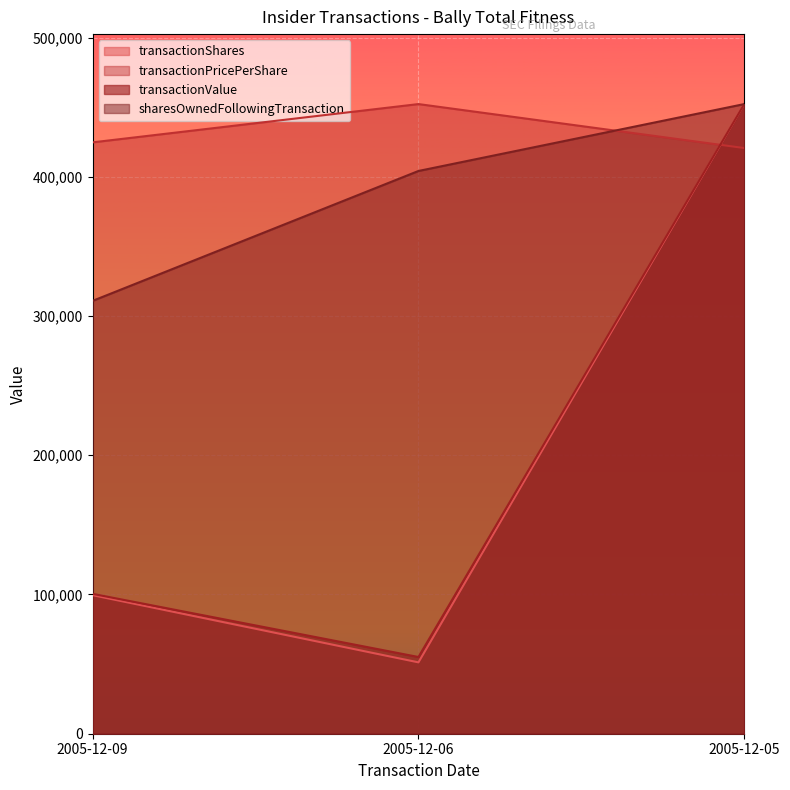

What is the maximum value for sharesOwnedFollowingTransaction?

452250.0